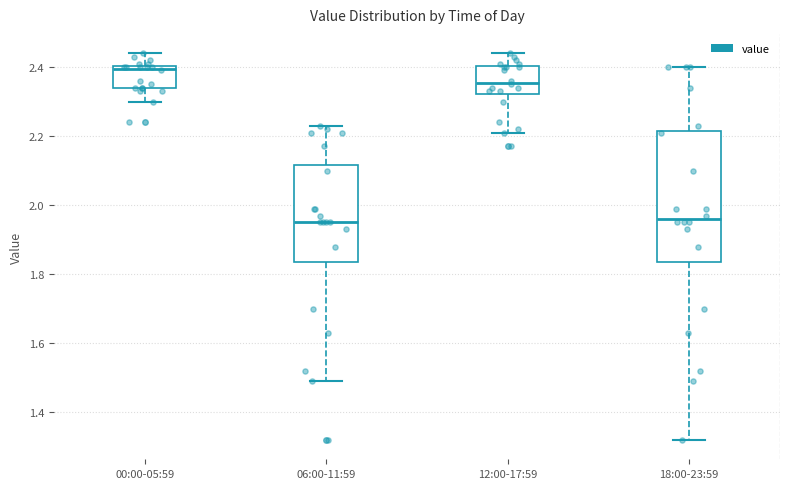

Reading left to right, read every box against the y-axis: the position of its median line, the range the box covers, and the ends of its whiskers. The values are not printed on the chart, so give them approximately, as read against the axis.

00:00-05:59: median 2.40 (just below the box's upper edge), box 2.34 to 2.40, whiskers 2.30 to 2.44
06:00-11:59: median 1.96, box 1.84 to 2.12, whiskers 1.50 to 2.24
12:00-17:59: median 2.36, box 2.32 to 2.40, whiskers 2.22 to 2.44
18:00-23:59: median 1.96, box 1.84 to 2.22, whiskers 1.32 to 2.40